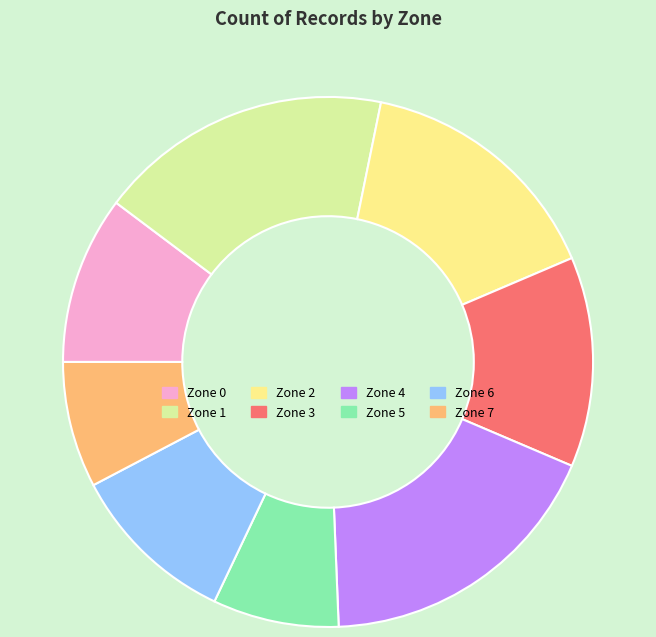

Approximately how many times larger is the value at Zone 2 compared to Zone 5?

2.0